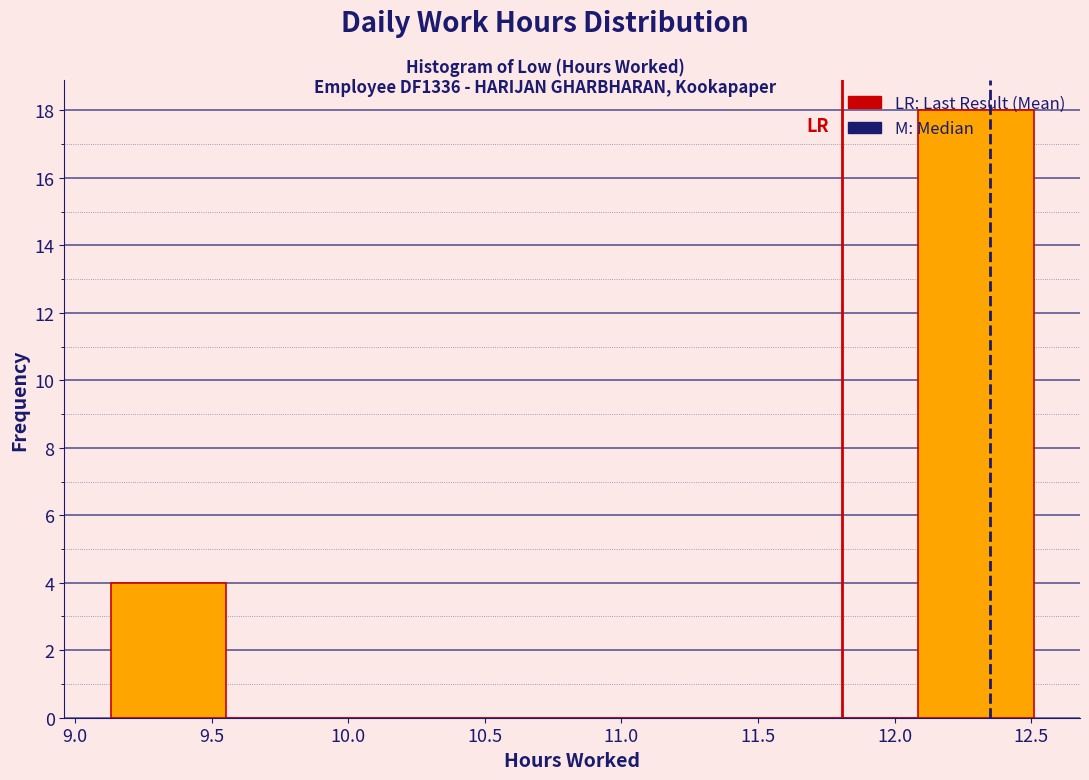

How tall is the bar that spans 12.10 to 12.50 on the x-axis? Neither the bar edges nor the heights are printed on the chart, so give them approximately, as read against the axes.

18